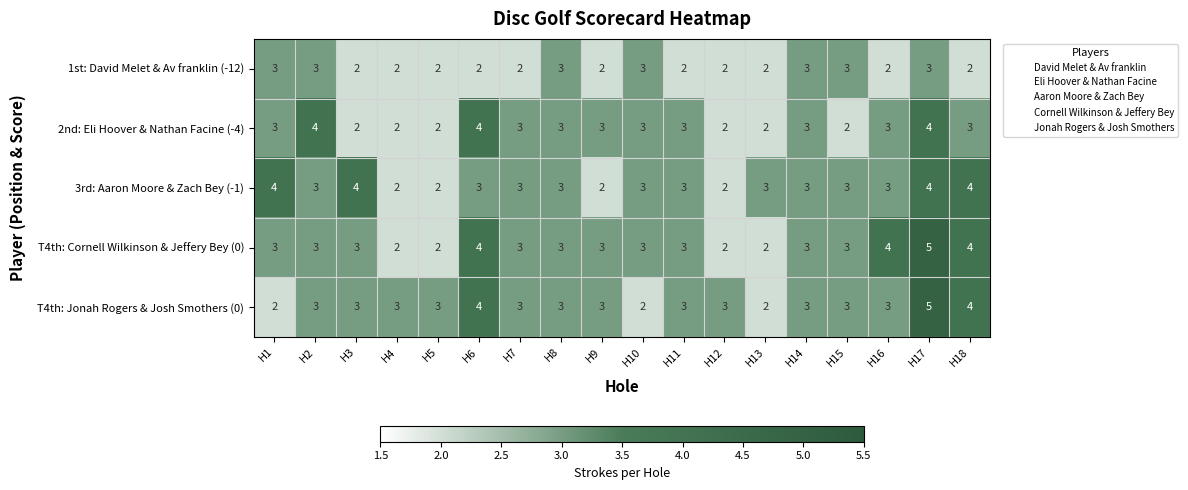

True or false: T4th: Jonah Rogers & Josh Smothers (0) has a value of 4 at H5.

False